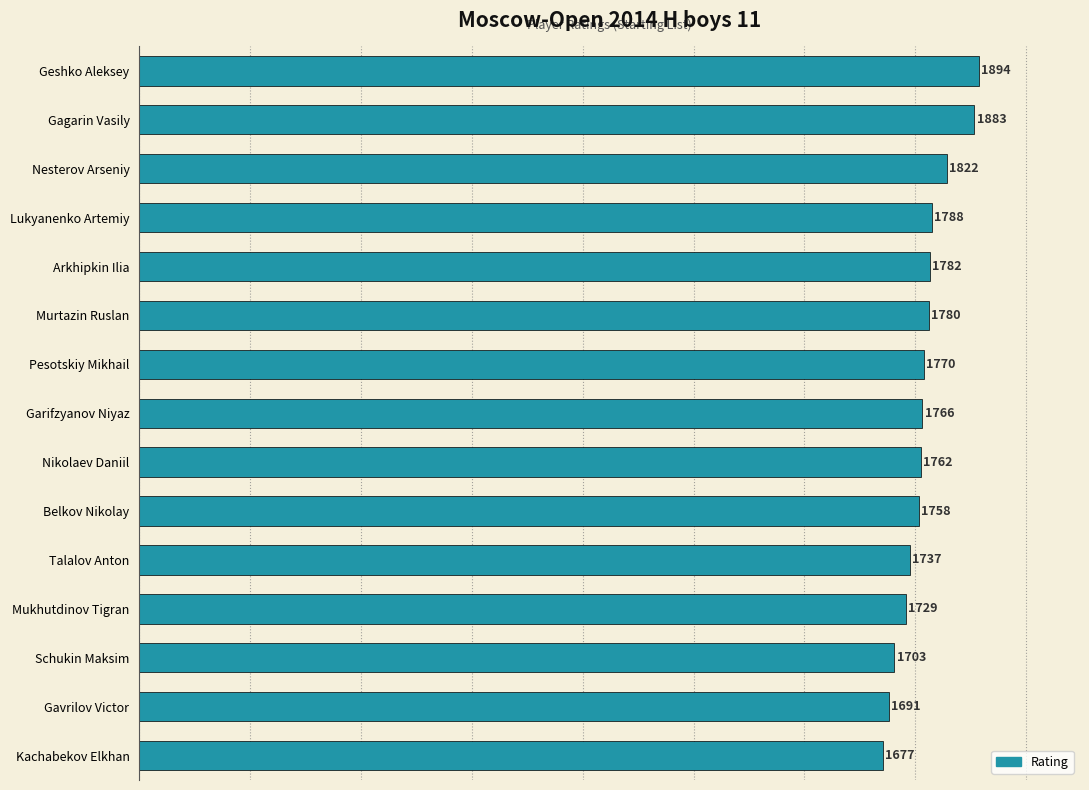

What is the approximate value at Geshko Aleksey?

1894